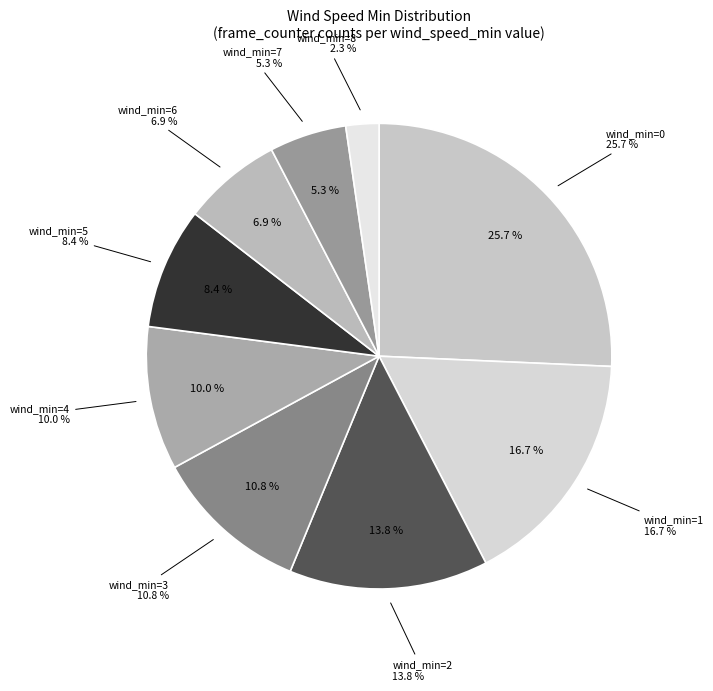

How many slices are in this pie chart?

9